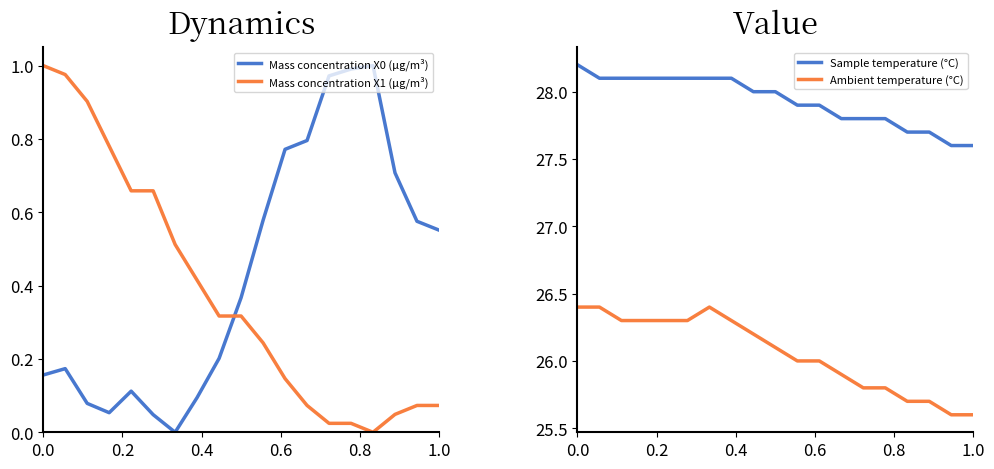

What is the highest value of the Sample temperature (°C) series?

28.2